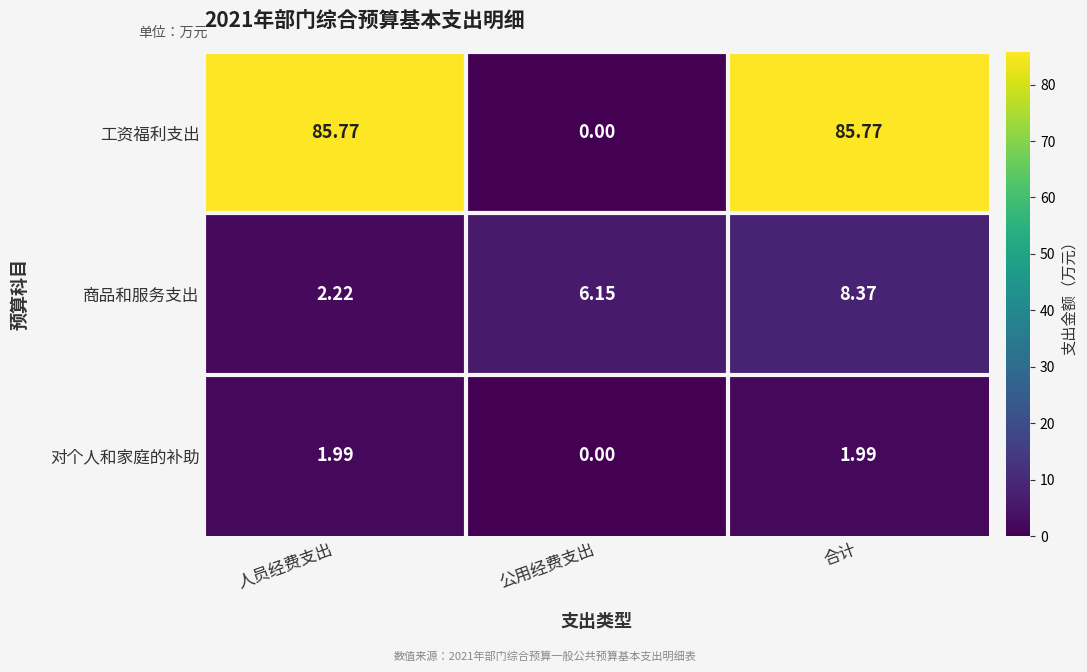

Which series has the widest spread of values?

工资福利支出